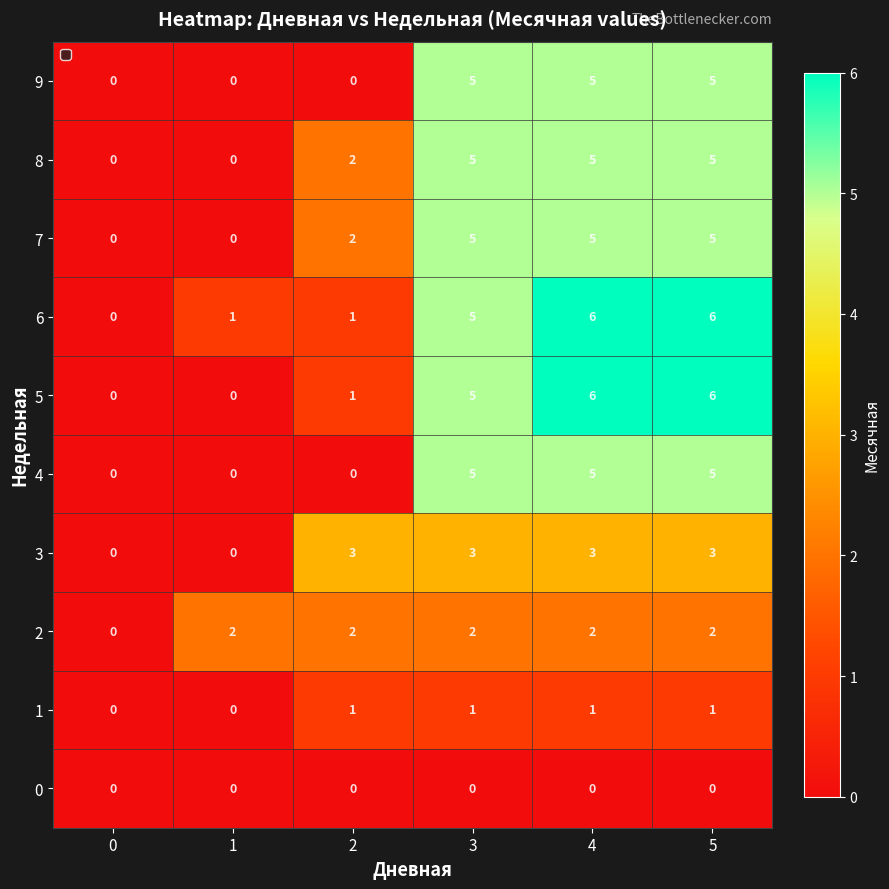

What is the maximum value shown in the chart?

6